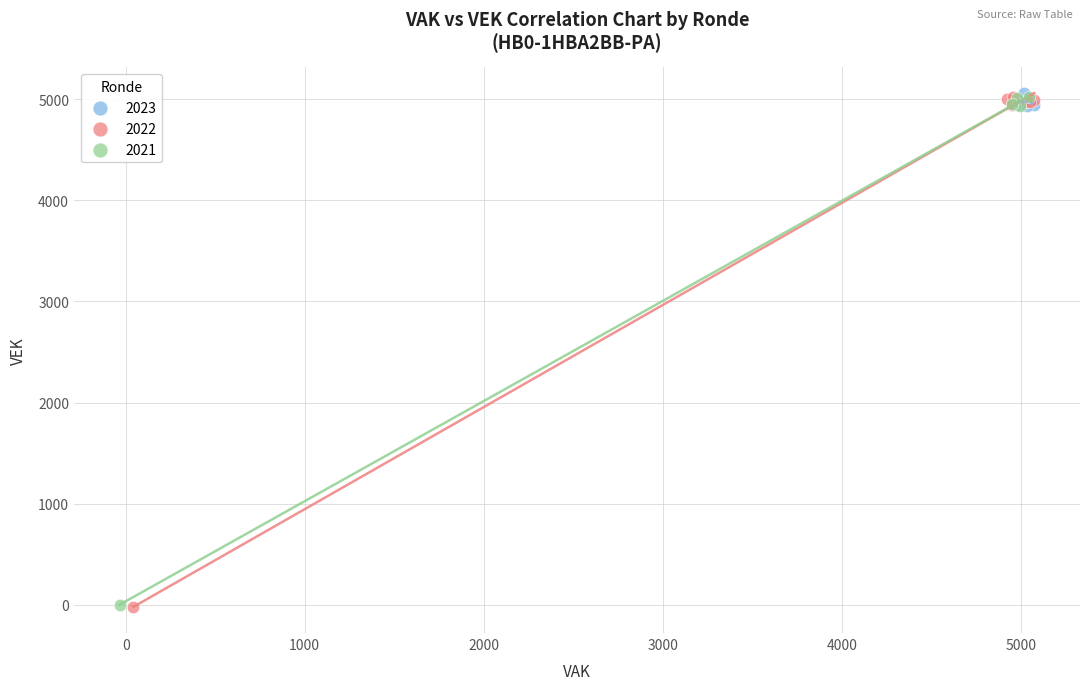

Which series has the largest Y range (max minus min)?

2022